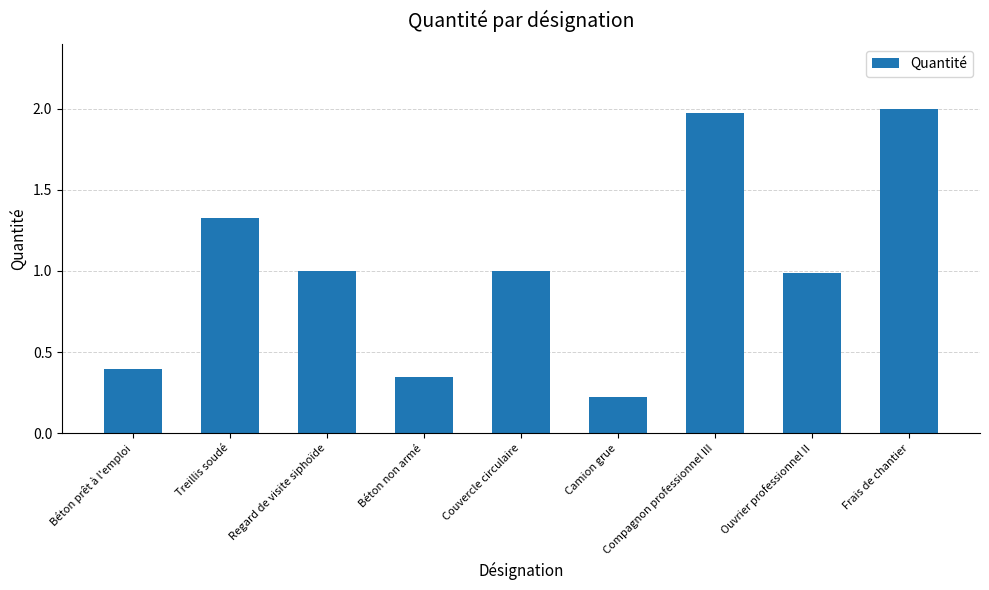

Between Treillis soudé and Béton prêt à l'emploi, which is larger?

Treillis soudé